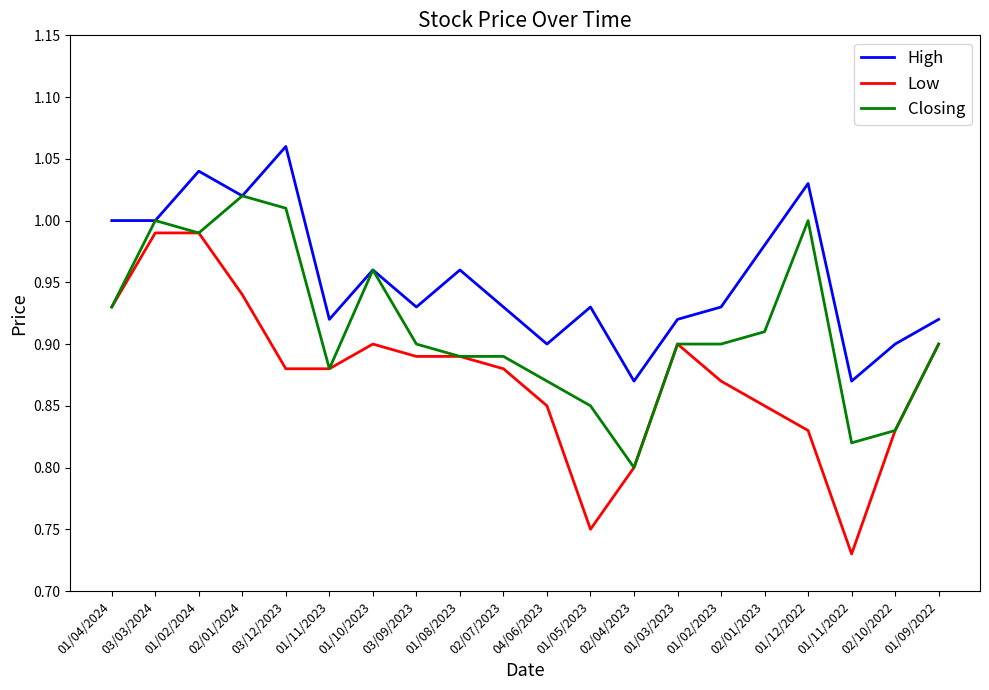

What are all the series names shown in the legend?

High, Low, Closing